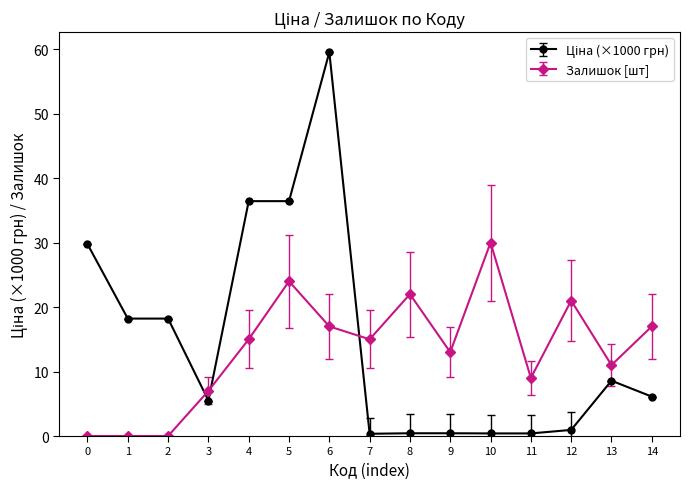

At which category is the sum across all series the highest?

6